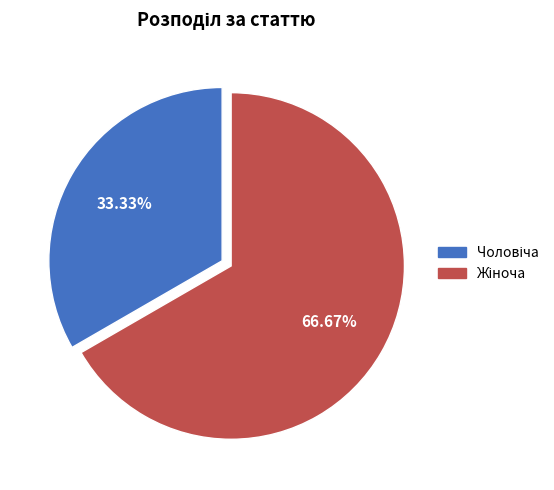

Is there a majority slice in this chart?

Yes